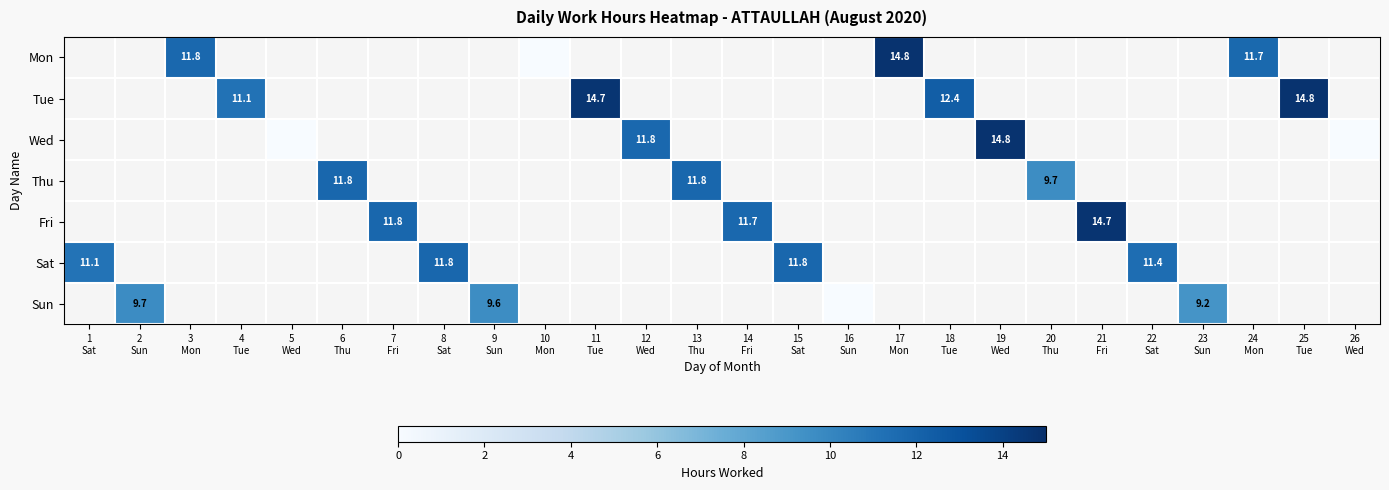

At which label does Fri first exceed 11?

7 Fri